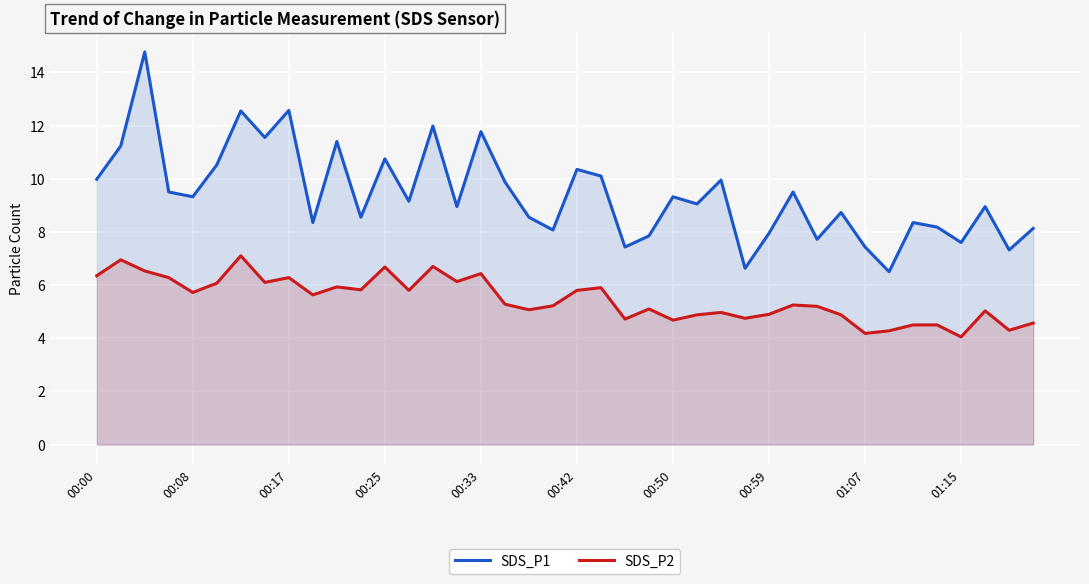

Rank the series at 00:42 from highest to lowest value.

SDS_P1, SDS_P2